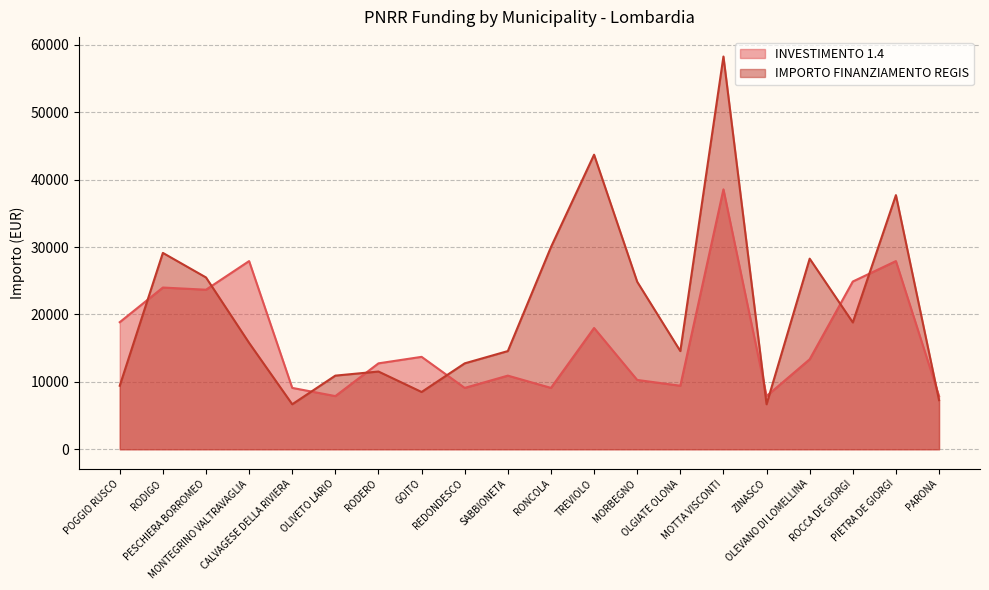

True or false: INVESTIMENTO 1.4 has a value of 7891 at OLIVETO LARIO.

True